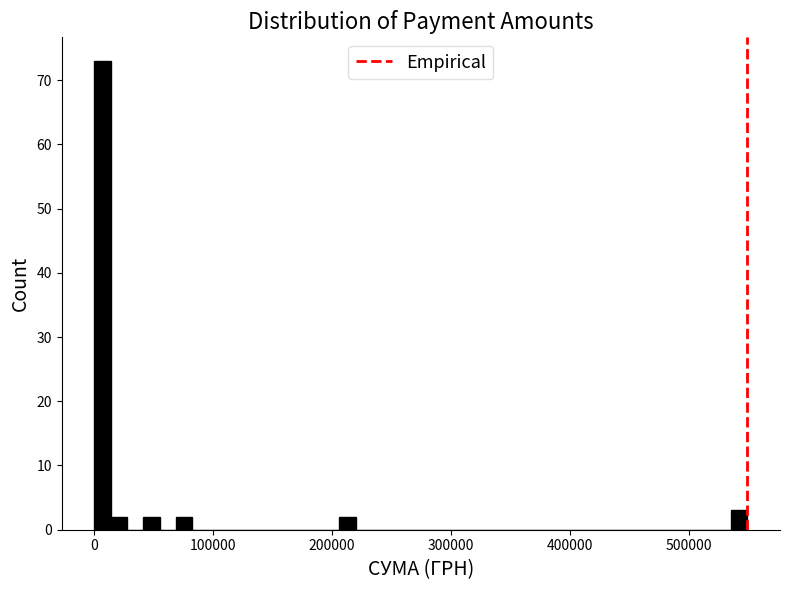

Around what value on the x-axis is the tallest bar? Give the approximate position of its centre, as read against the axis.

10000